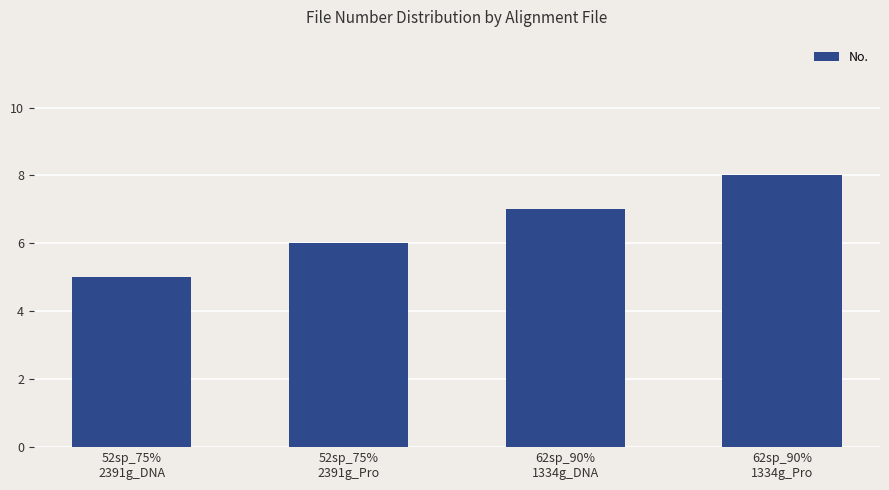

Reading left to right, transcribe all the data shown in this chart.

52sp_75%
2391g_DNA=5	52sp_75%
2391g_Pro=6	62sp_90%
1334g_DNA=7	62sp_90%
1334g_Pro=8